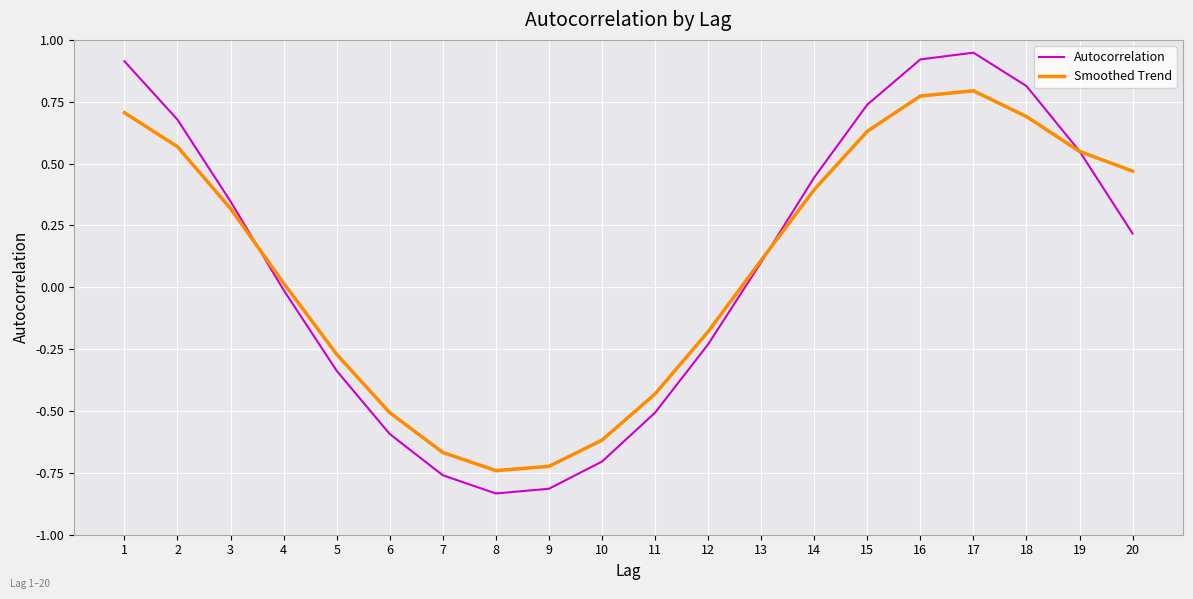

How many values in Smoothed Trend are above zero?

12